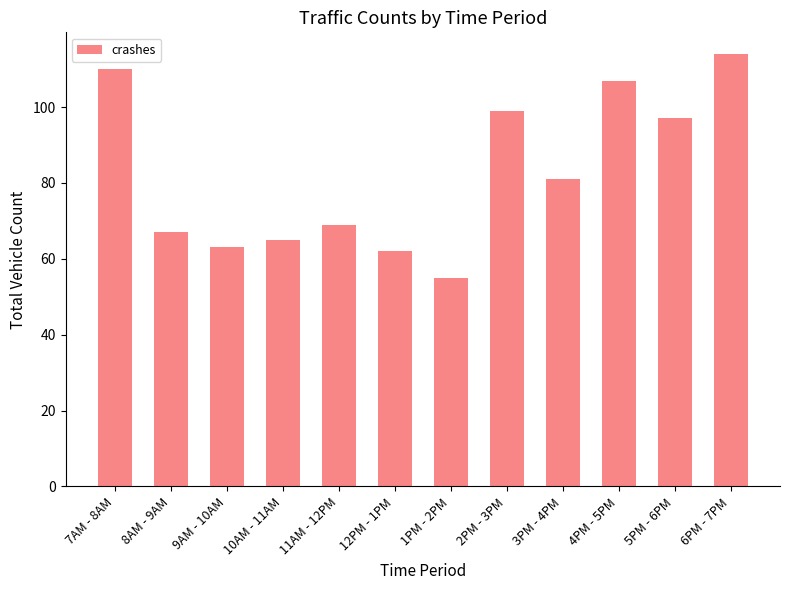

List the labels in order of value, largest first.

6PM - 7PM, 7AM - 8AM, 4PM - 5PM, 2PM - 3PM, 5PM - 6PM, 3PM - 4PM, 11AM - 12PM, 8AM - 9AM, 10AM - 11AM, 9AM - 10AM, 12PM - 1PM, 1PM - 2PM